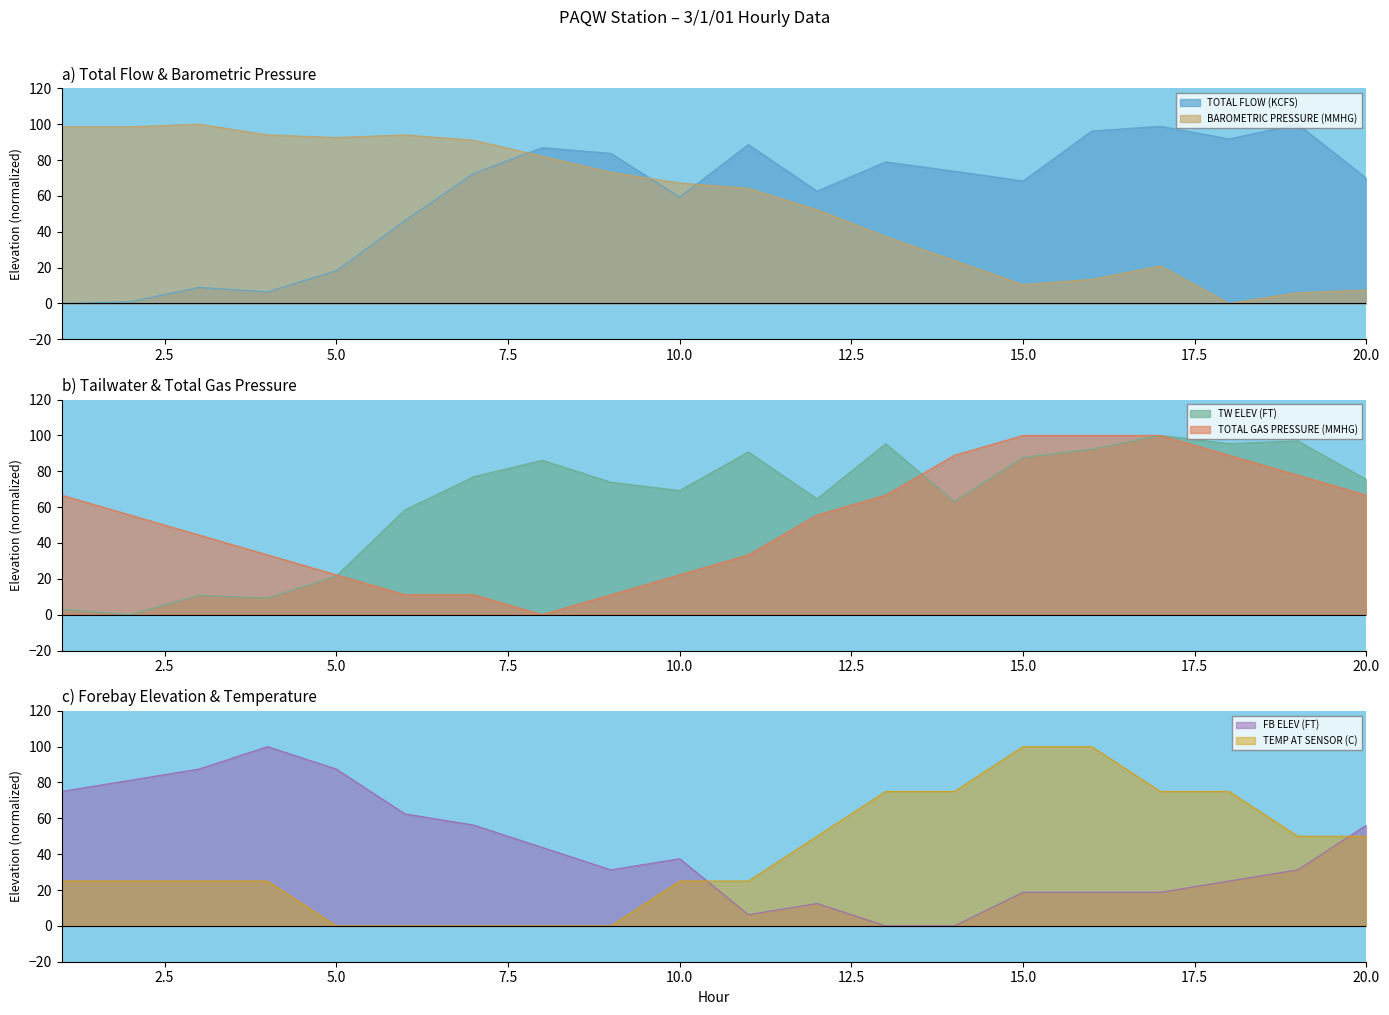

How many intersections are there between FB ELEV (FT) and TOTAL GAS PRESSURE (MMHG)?

1